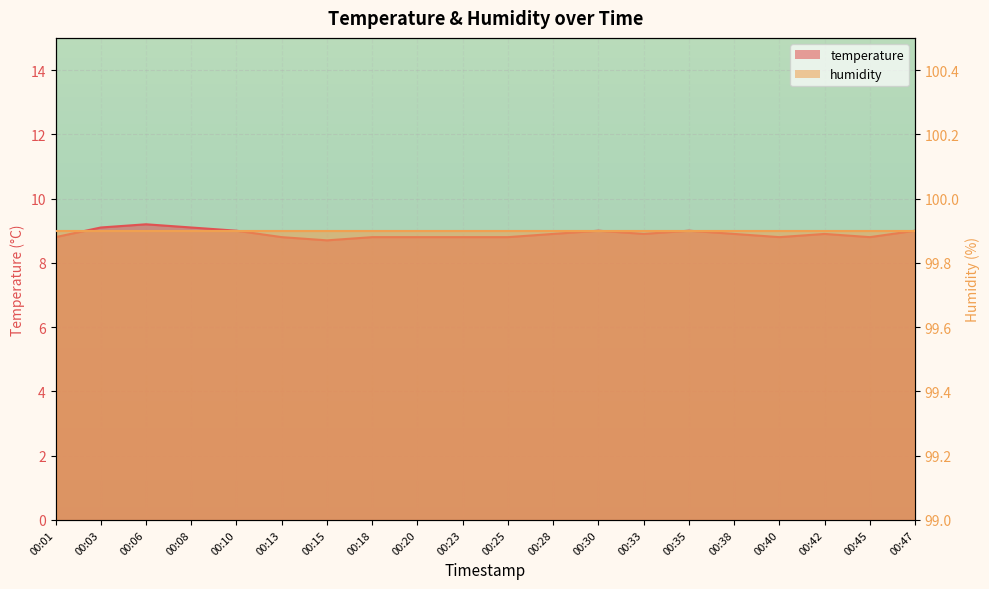

Rank the categories by value from highest to lowest.

00:06, 00:03, 00:08, 00:10, 00:30, 00:35, 00:47, 00:28, 00:33, 00:38, 00:42, 00:01, 00:13, 00:18, 00:20, 00:23, 00:25, 00:40, 00:45, 00:15